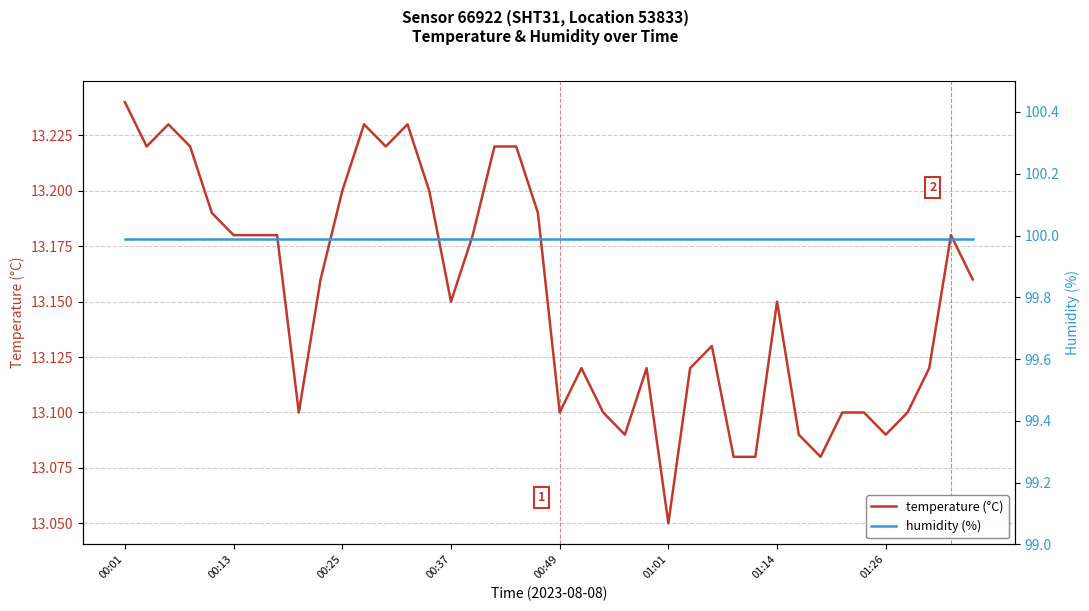

Where is temperature (°C) nearest to the value 13?

01:01